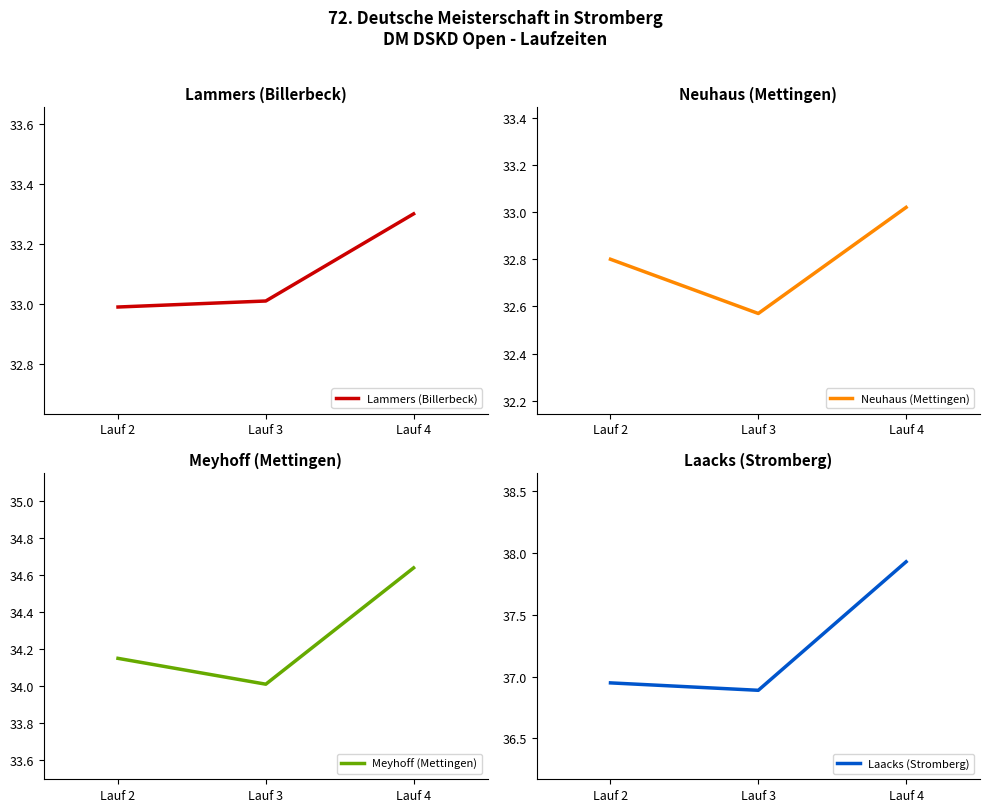

What is the maximum value shown in the chart?

37.9